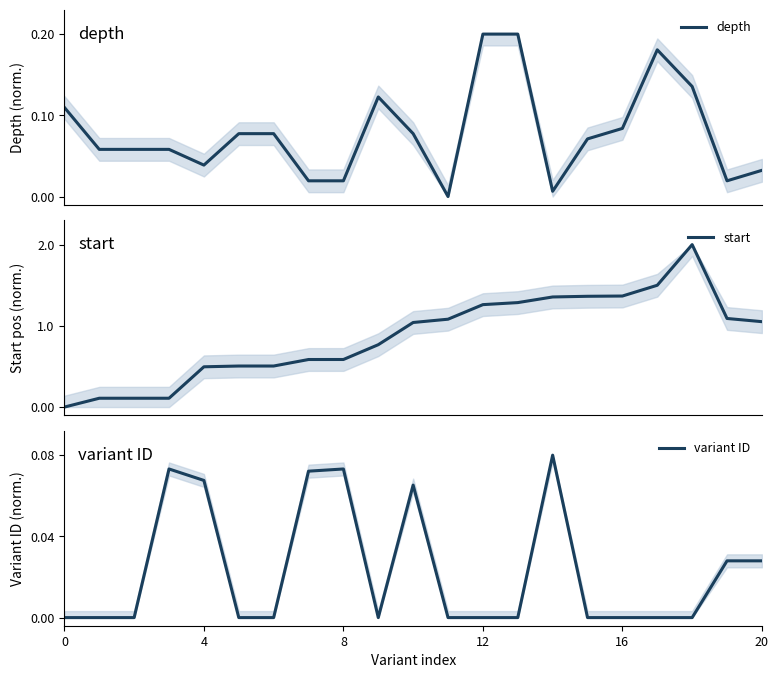

Does the chart have visible grid lines?

No